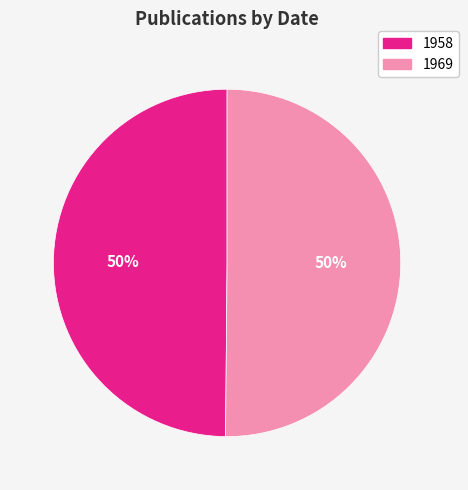

To the nearest percent, what portion does 1969 represent?

50%